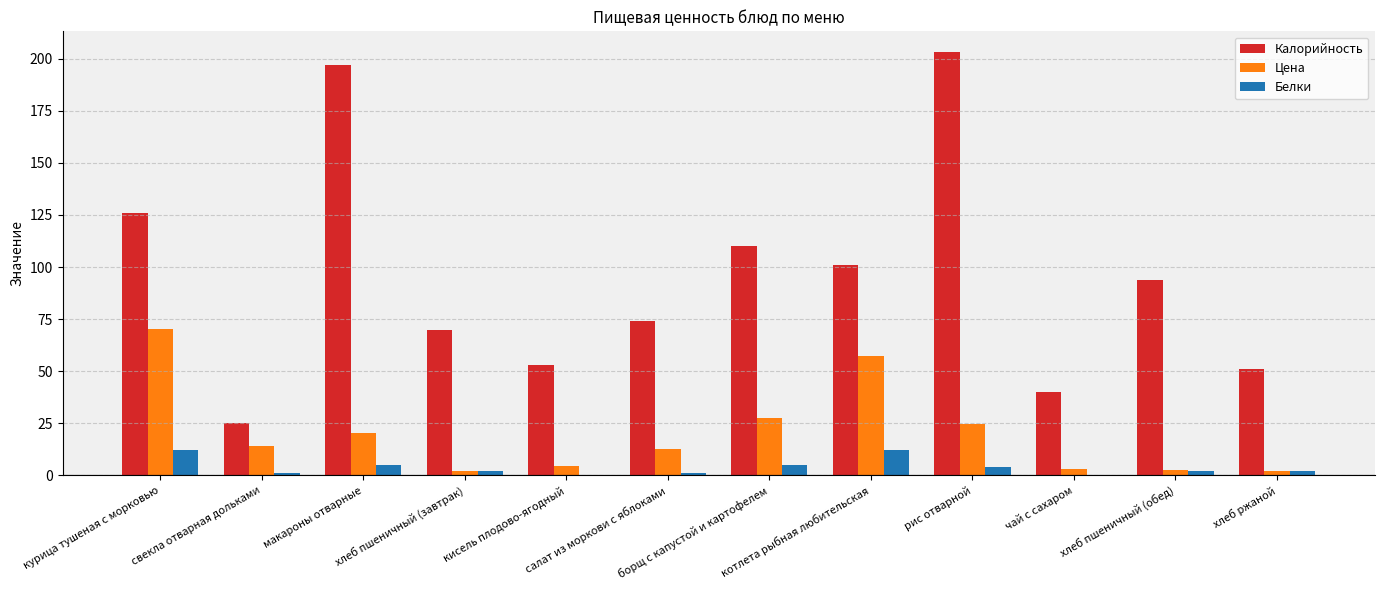

Which series has the largest total across all categories?

Калорийность